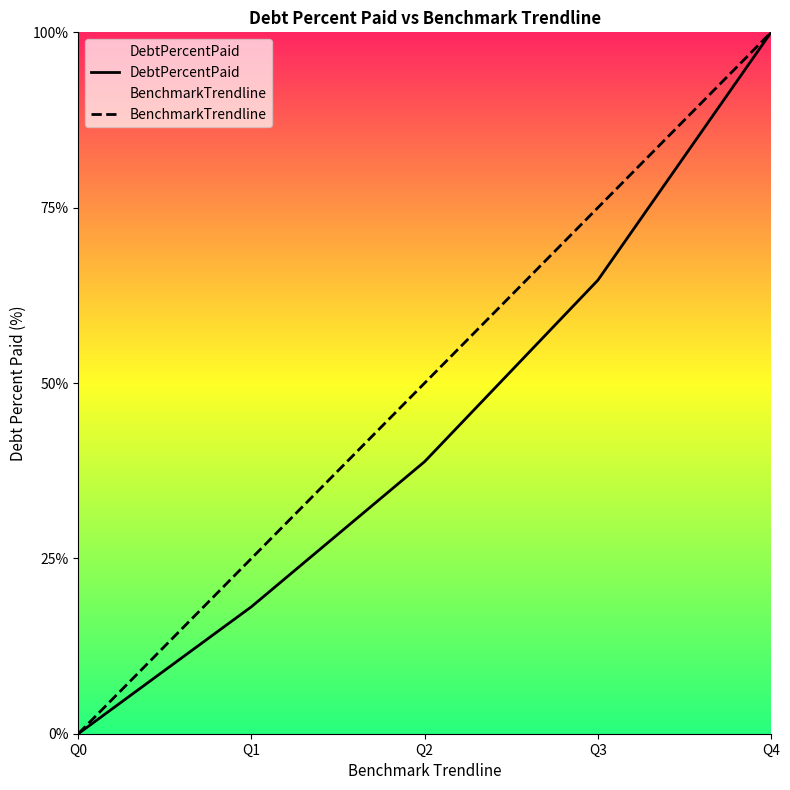

At how many categories does at least one series exceed 2?

4